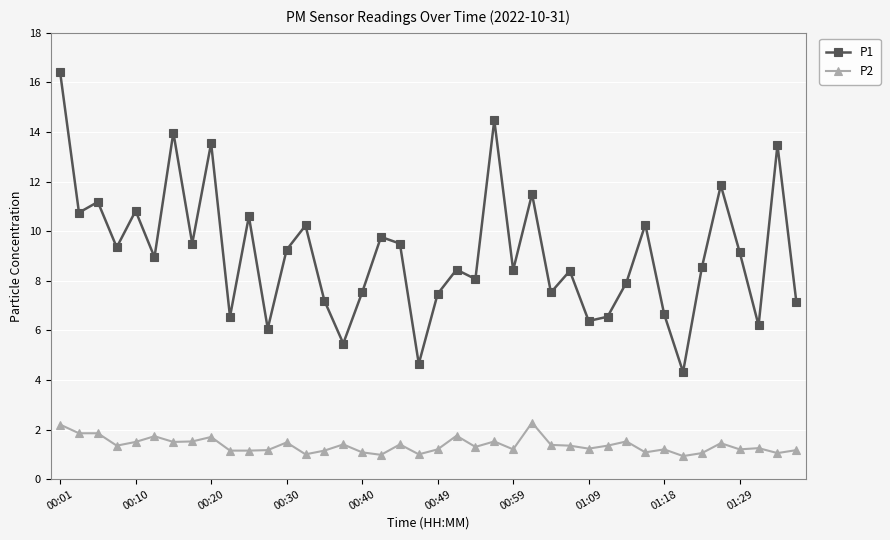

How many categories are shown in the chart?

40